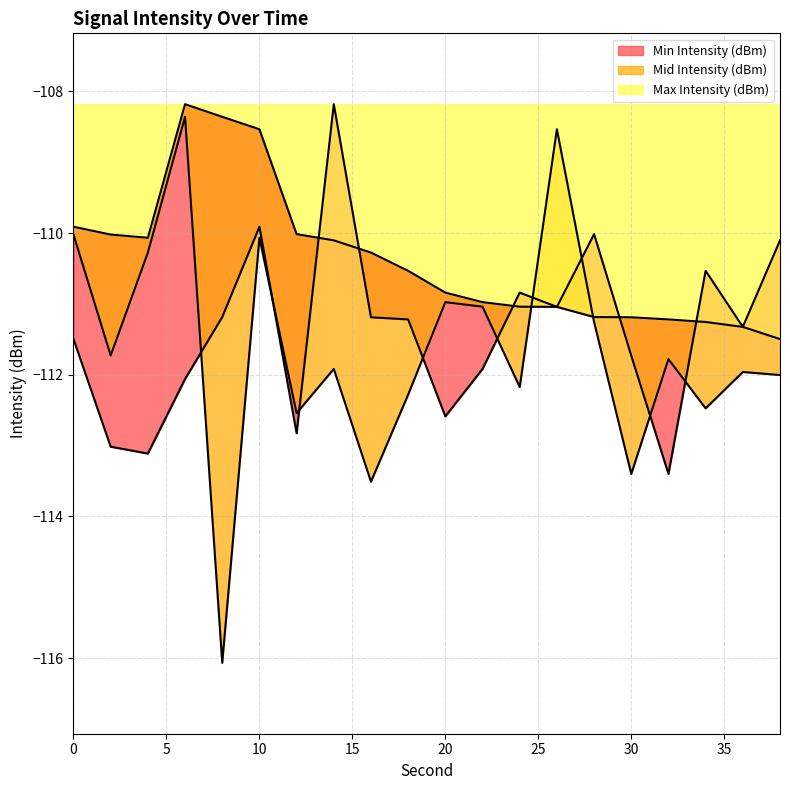

What is the value of the Min Intensity (dBm) point at the 12th from the left?

-111.9